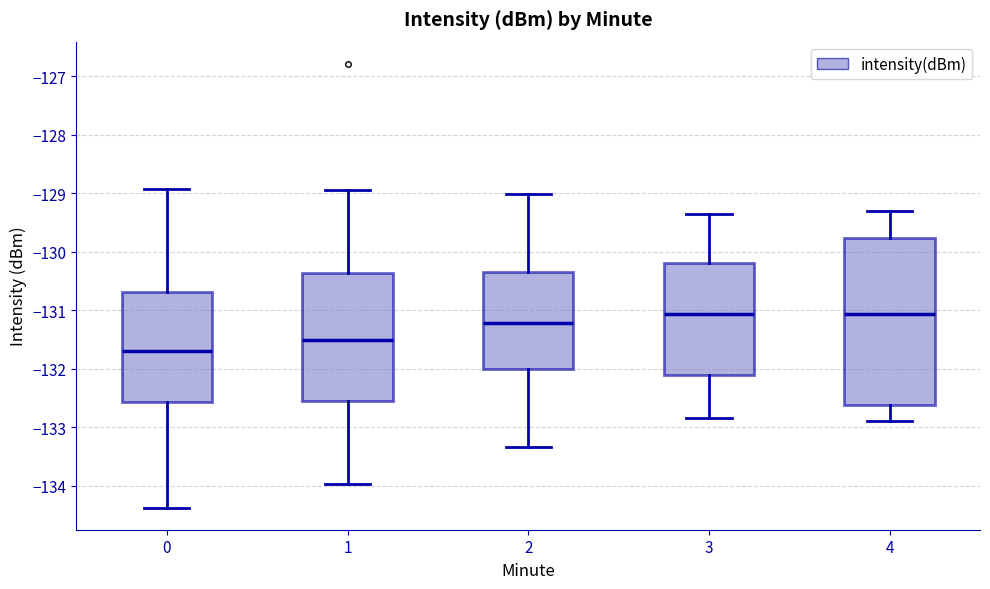

Which box is the tallest, from its lower edge to its upper edge?

4